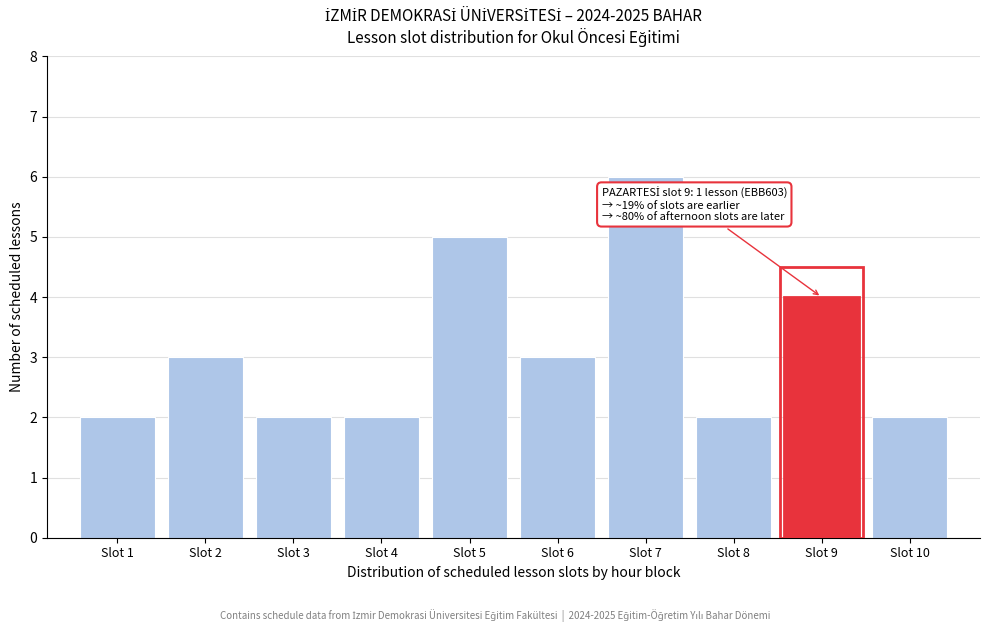

Over which range of the x-axis is the bar tallest?

6.5 to 7.5